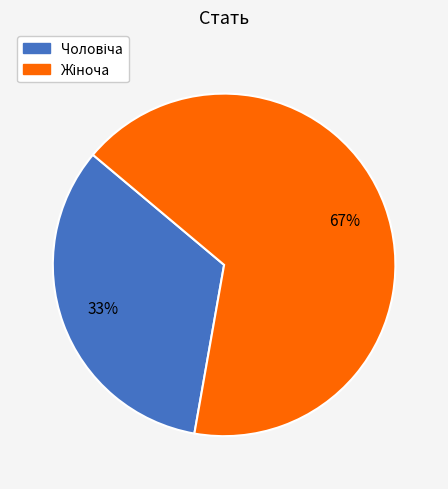

Is there any slice that represents more than half of the pie?

Yes